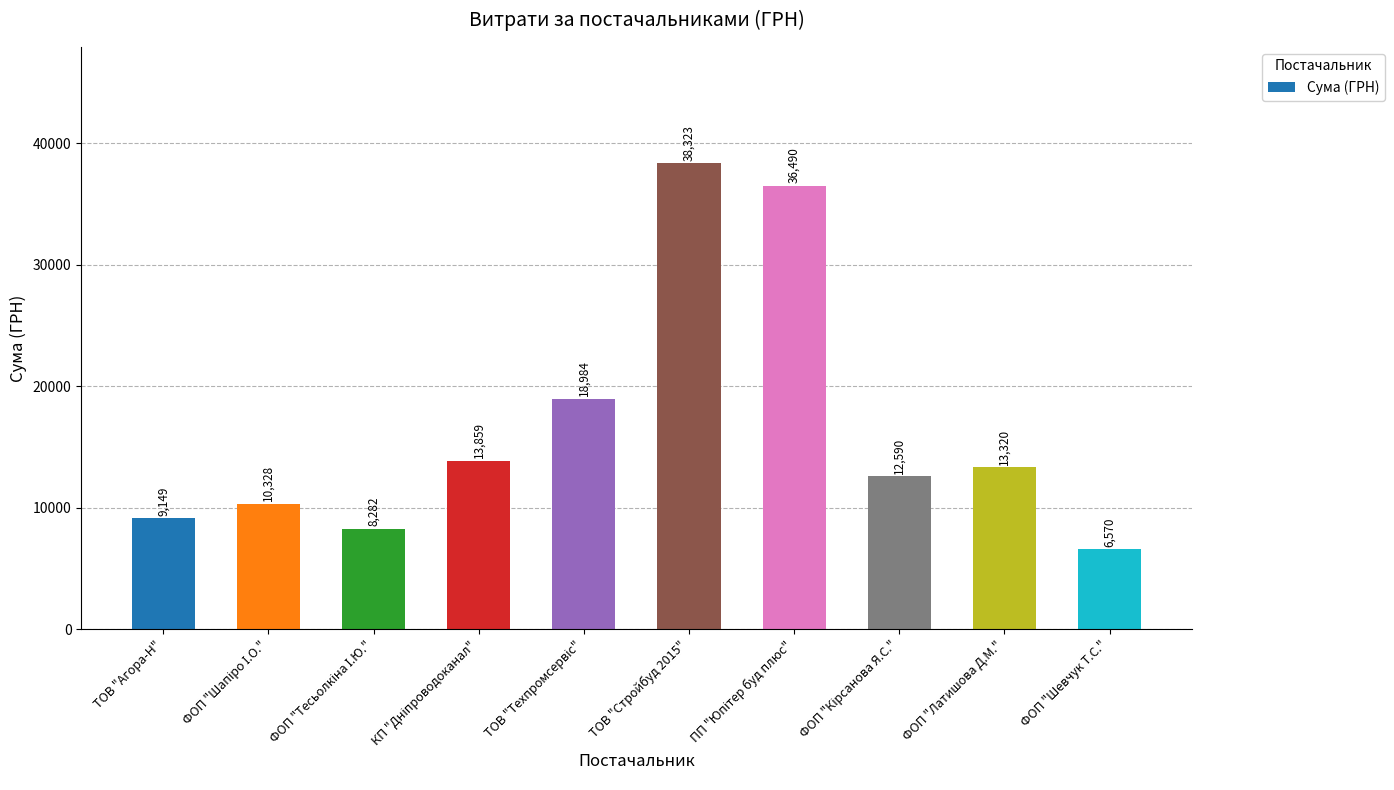

What is the difference between the second highest and second lowest values?

28208.0